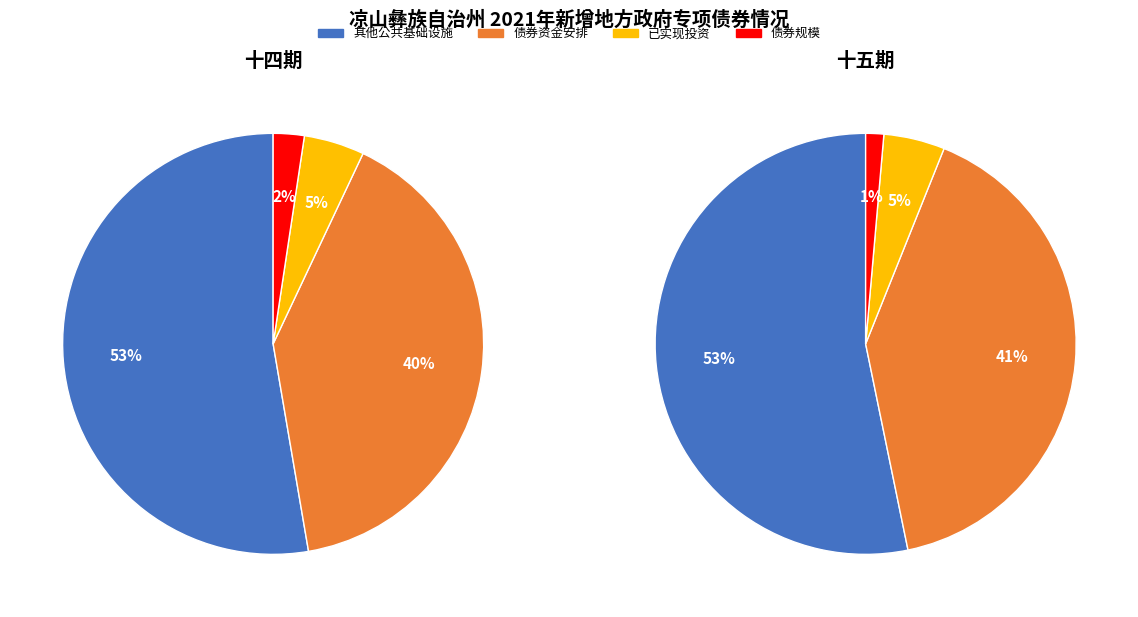

Combined, do 2024年四川省政府专项债券（十五期） and 2024年四川省政府专项债券（十四期） account for over 50%?

Yes